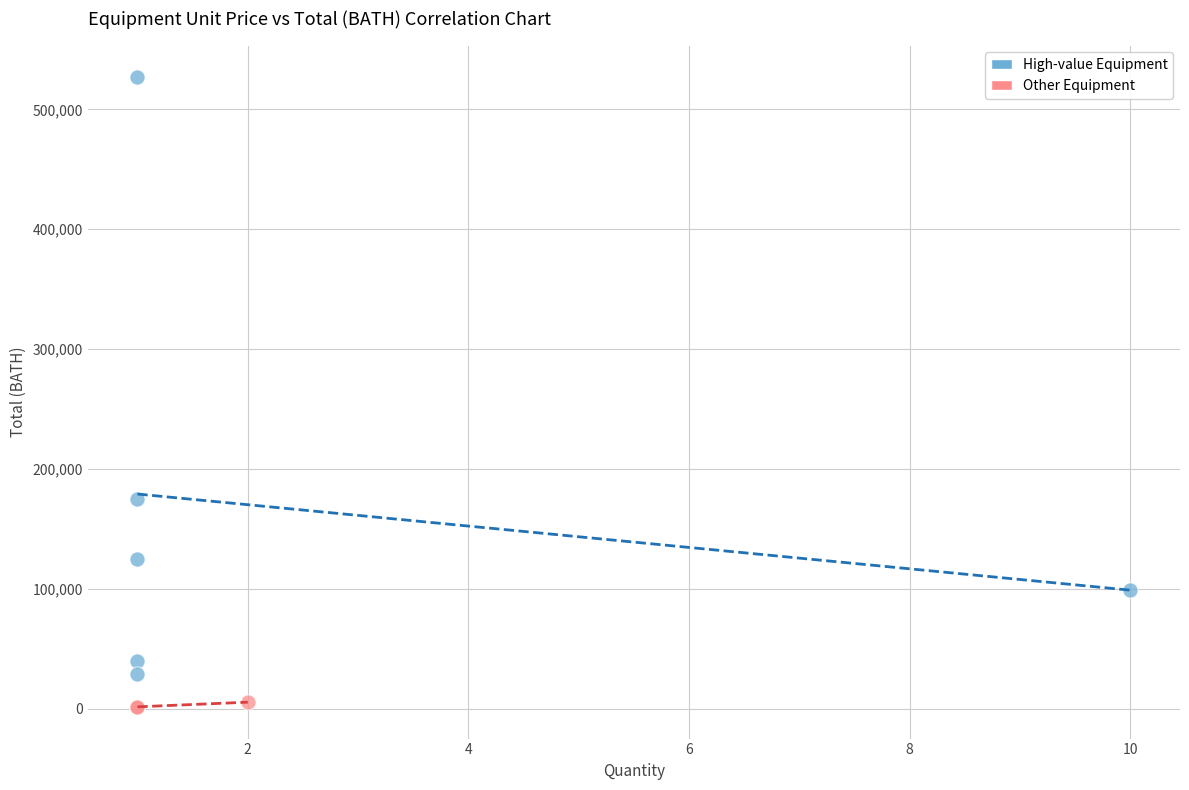

Which series reaches the minimum Y coordinate?

Other Equipment